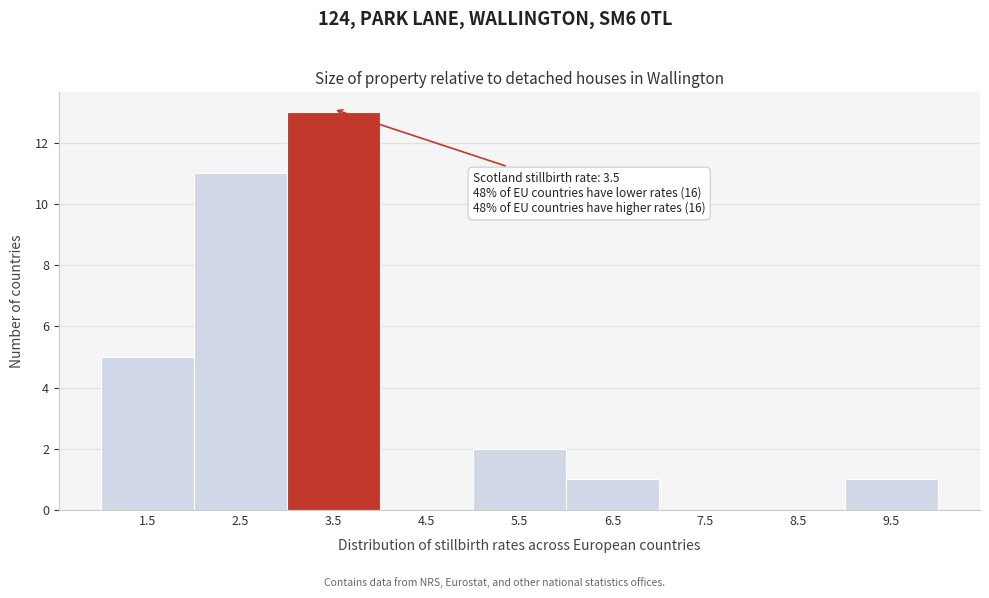

Reading right to left, transcribe all the data shown in this chart.

9.5=1	8.5=0	7.5=0	6.5=1	5.5=2	4.5=0	3.5=13	2.5=11	1.5=5